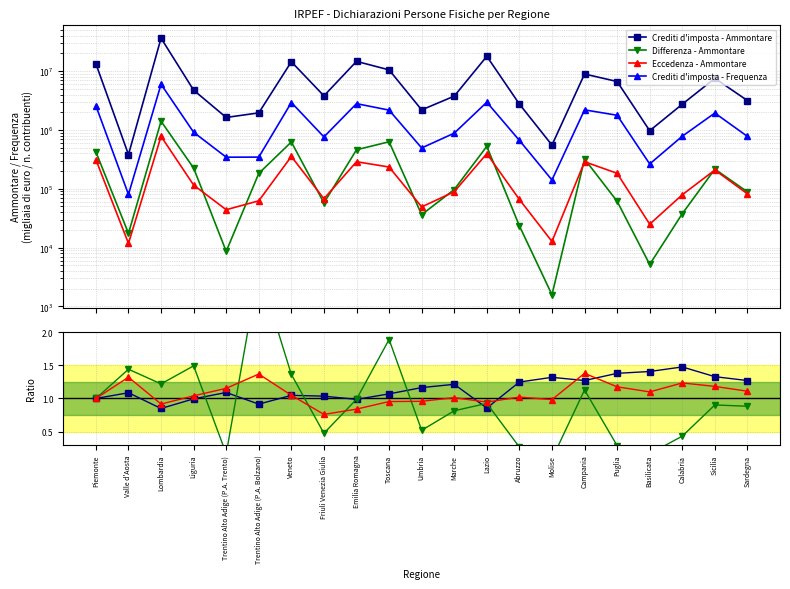

True or false: Crediti d'imposta - Frequenza and Crediti d'imposta - Ammontare intersect in this chart.

False